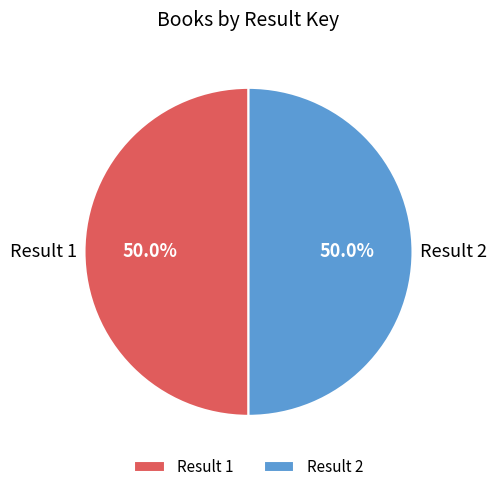

What is the ratio of the value at Result 2 to the value at Result 1?

1.0